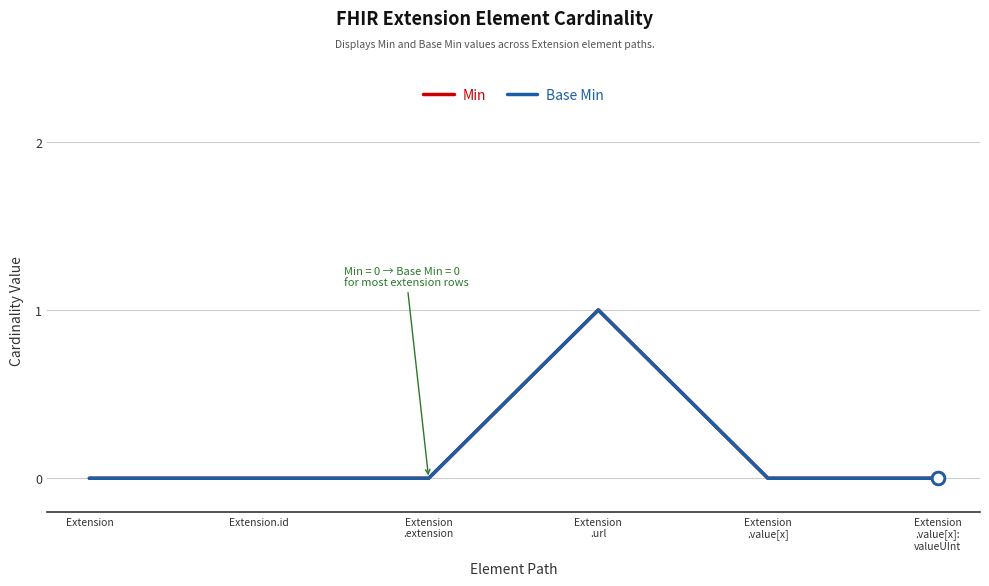

Does the chart have visible grid lines?

Yes